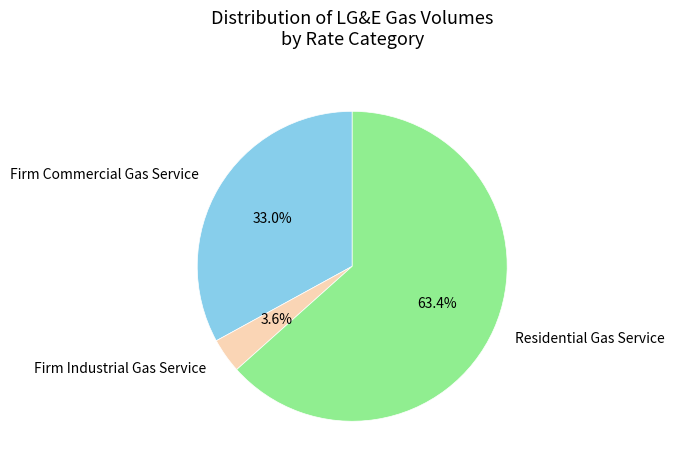

What is the smallest slice in the pie chart?

Firm Industrial Gas Service